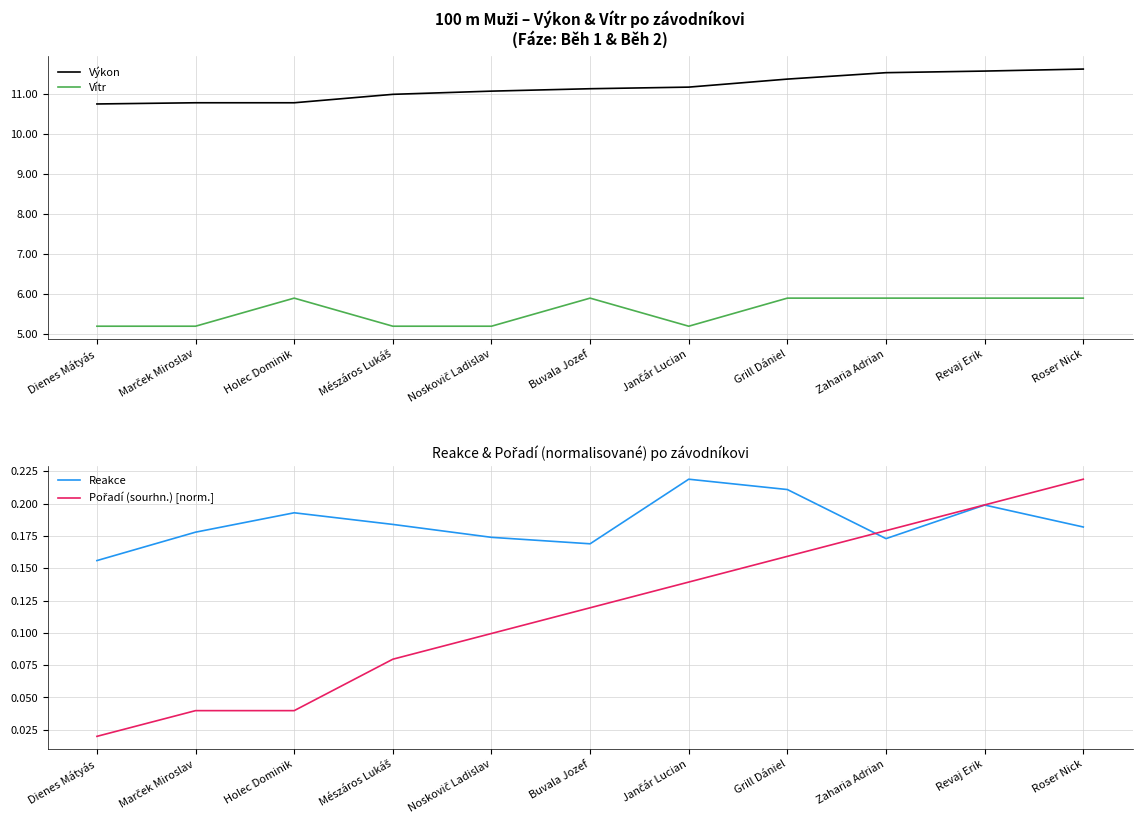

Reading left to right, transcribe all the data shown in this chart.

Výkon: 10.7	10.8	10.8	11.0	11.1	11.1	11.2	11.4	11.5	11.6	11.6
Vítr: 5.2	5.2	5.9	5.2	5.2	5.9	5.2	5.9	5.9	5.9	5.9
Reakce: 0.2	0.2	0.2	0.2	0.2	0.2	0.2	0.2	0.2	0.2	0.2
Pořadí (sourhn.) [norm.]: 0.0	0.0	0.0	0.1	0.1	0.1	0.1	0.2	0.2	0.2	0.2